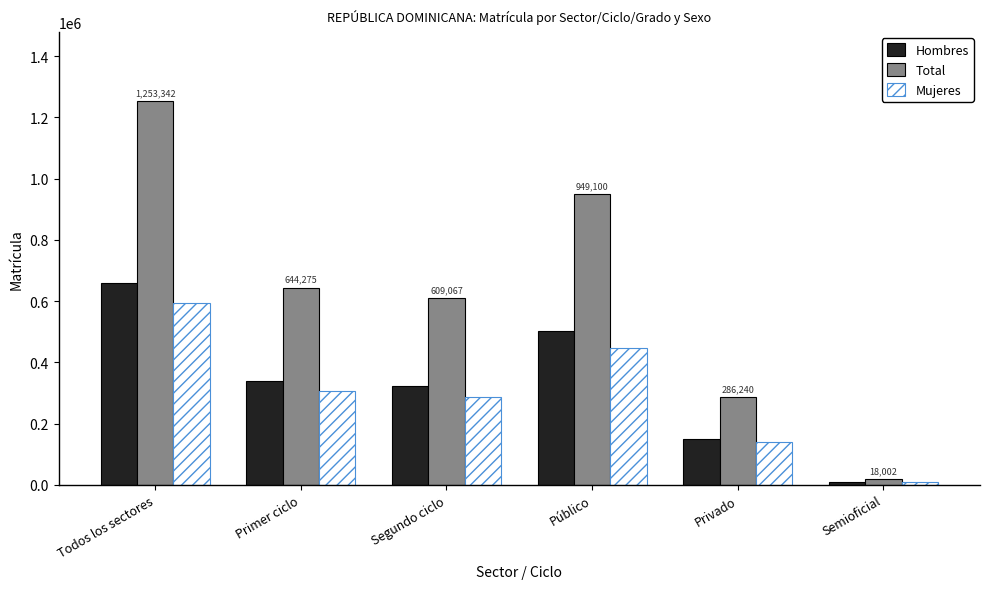

How many bars are there in total?

18